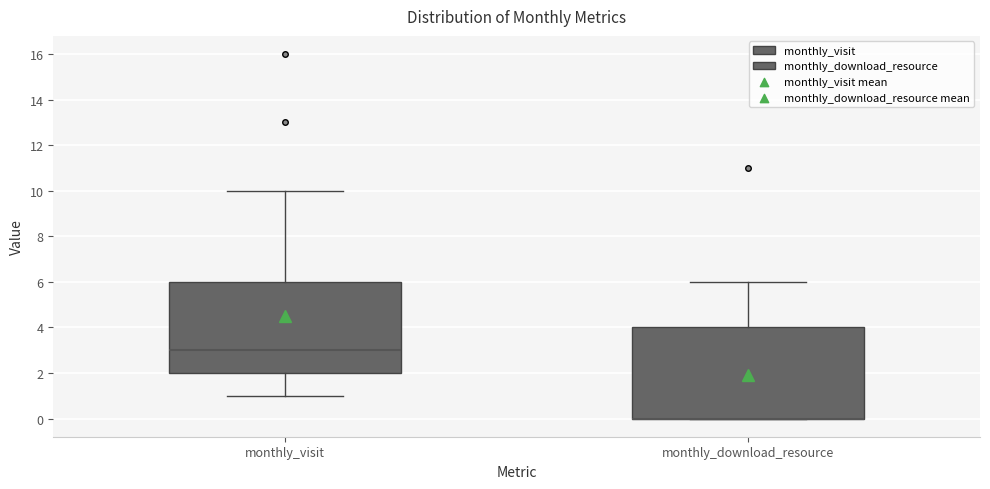

Where is the lower edge of the box for monthly_download_resource on the y-axis? The values are not printed on the chart, so give them approximately, as read against the axis.

0